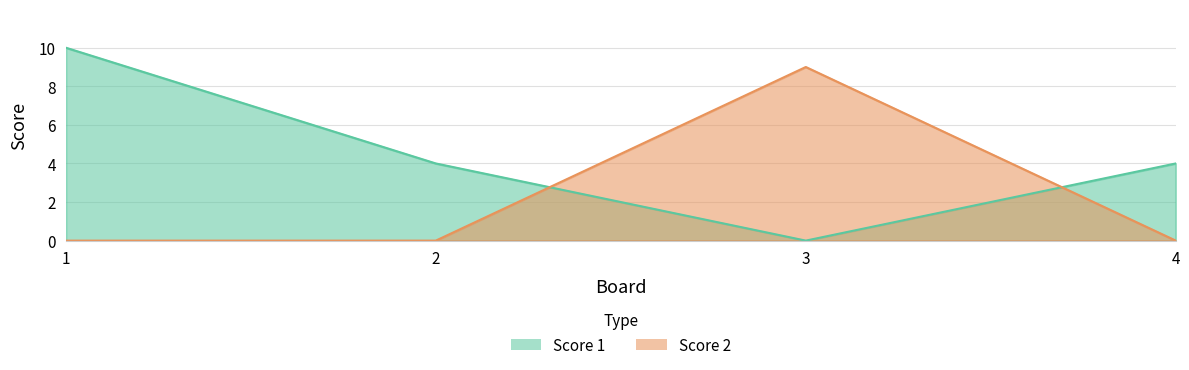

Rank the series by their average value, from highest to lowest.

Score 1, Score 2